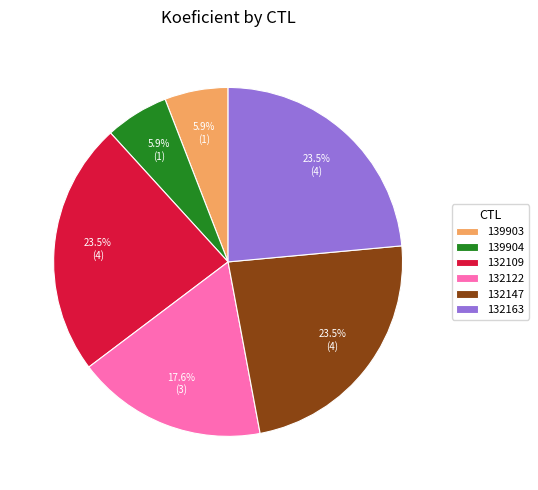

Count the number of slices in the pie.

6